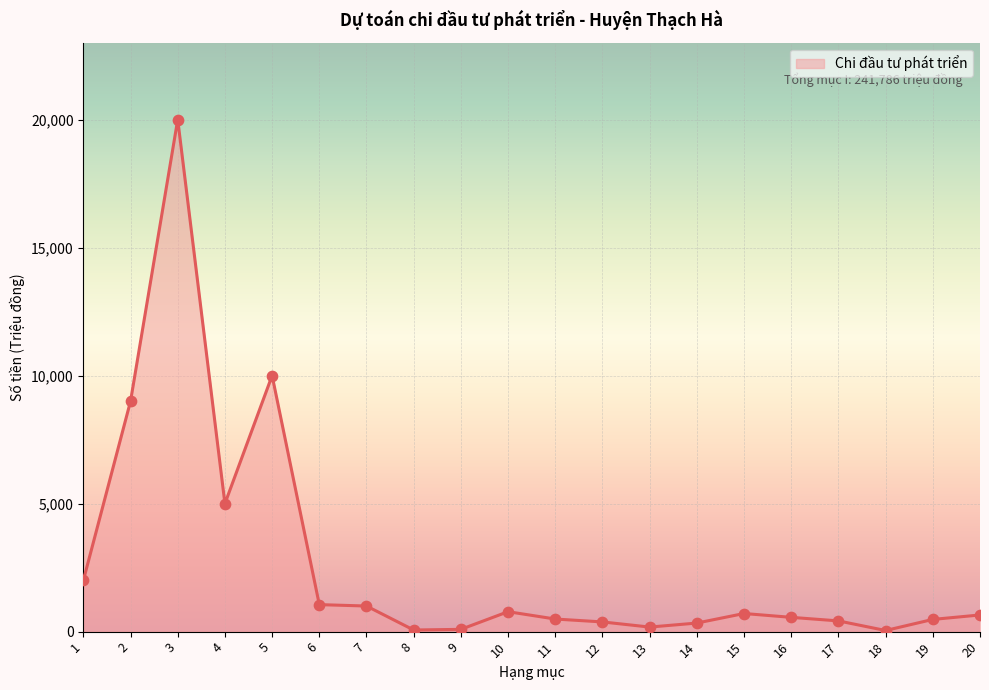

Approximately how many times larger is the value at 6 compared to 19?

2.2